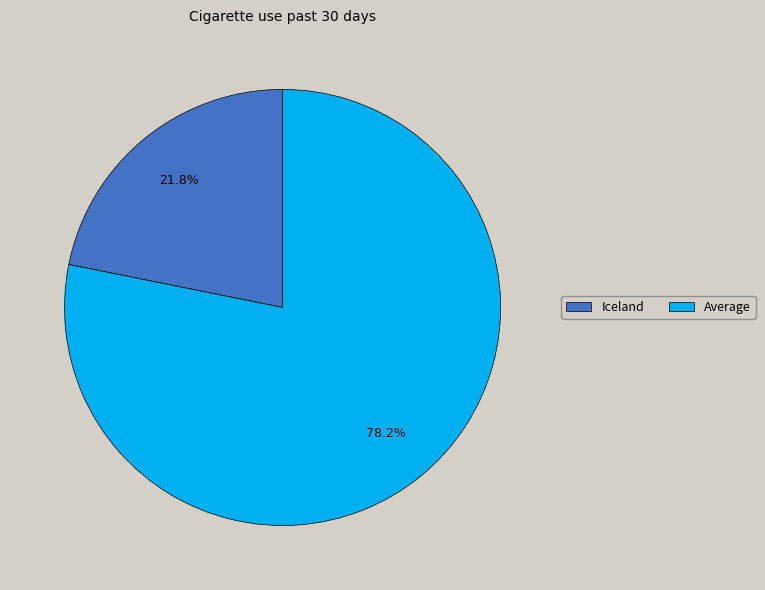

Count the number of slices in the pie.

2